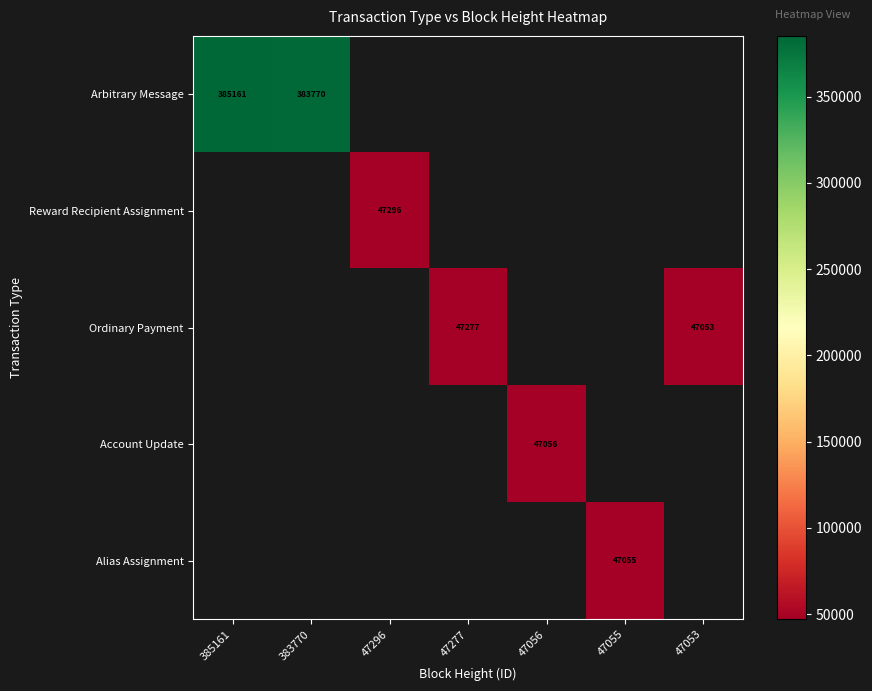

What is the maximum value shown in the chart?

385161.0